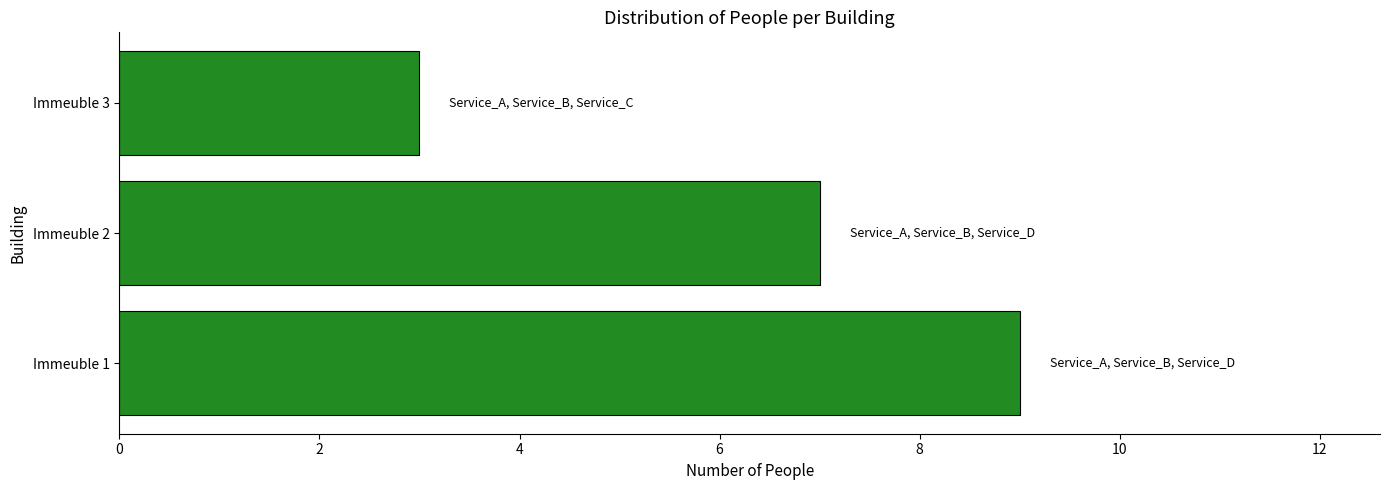

Reading bottom to top, list all the values displayed in this chart.

Immeuble 1=9	Immeuble 2=7	Immeuble 3=3